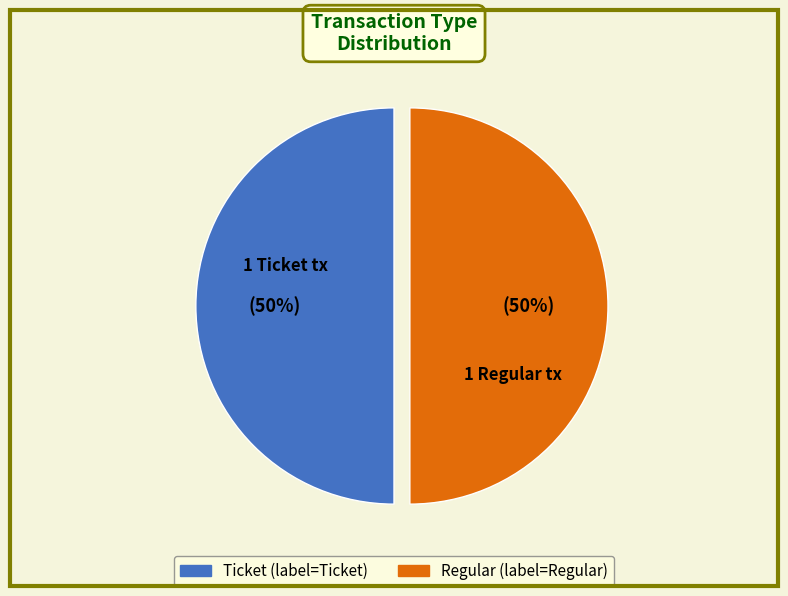

To the nearest percent, what is the average slice percentage?

50%